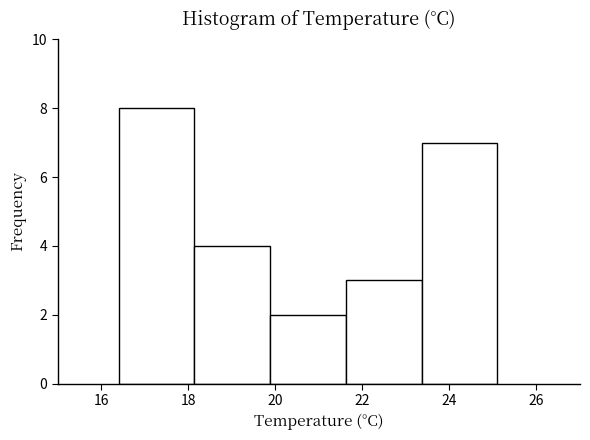

Reading left to right, list every bar in this chart as the range it spans on the x-axis followed by its height. Neither the bar edges nor the heights are printed on the chart, so give them approximately, as read against the axes.

16.40 to 18.14: 8
18.14 to 19.88: 4
19.88 to 21.62: 2
21.62 to 23.36: 3
23.36 to 25.10: 7